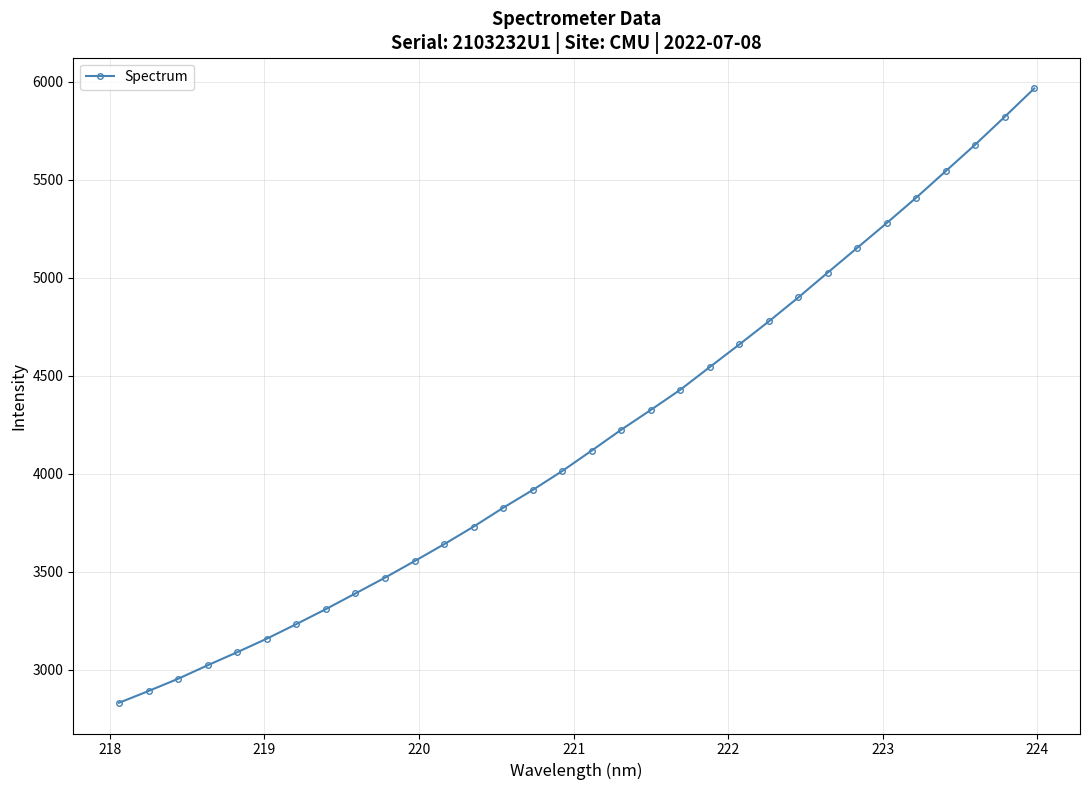

What is the greatest value displayed?

5964.9